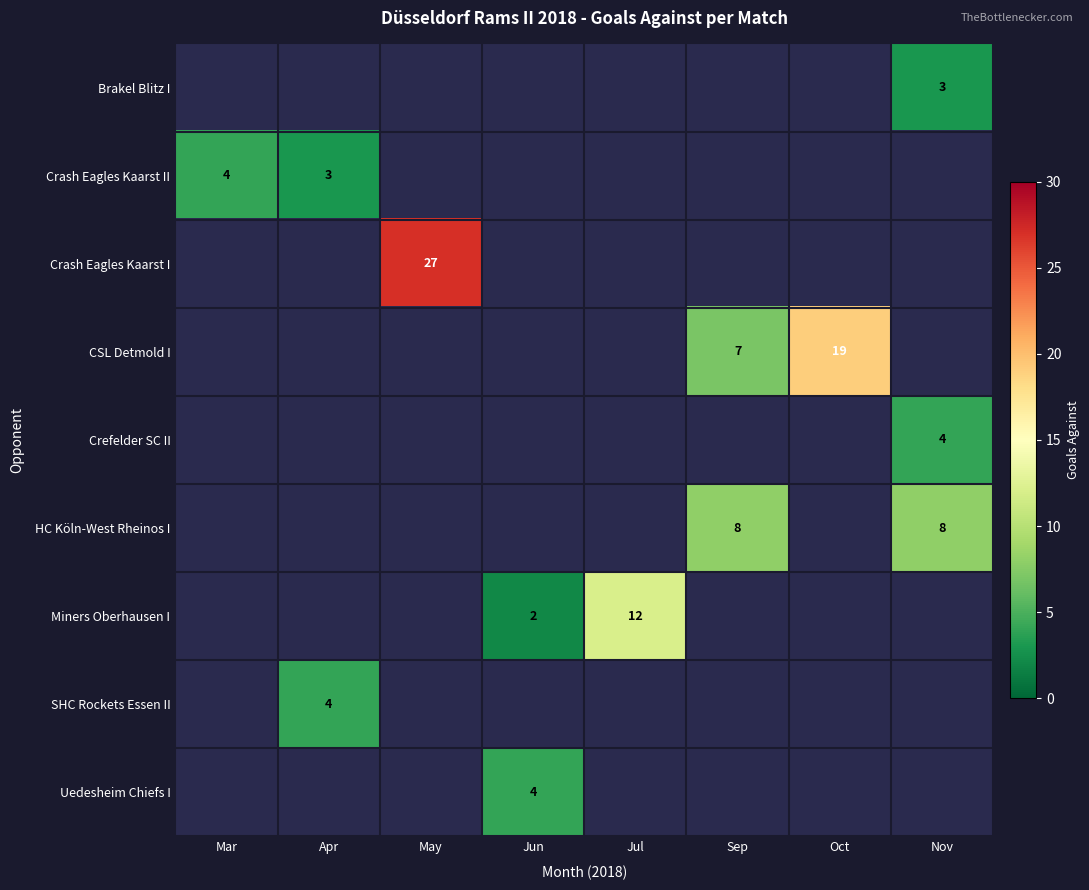

What is the greatest value displayed?

27